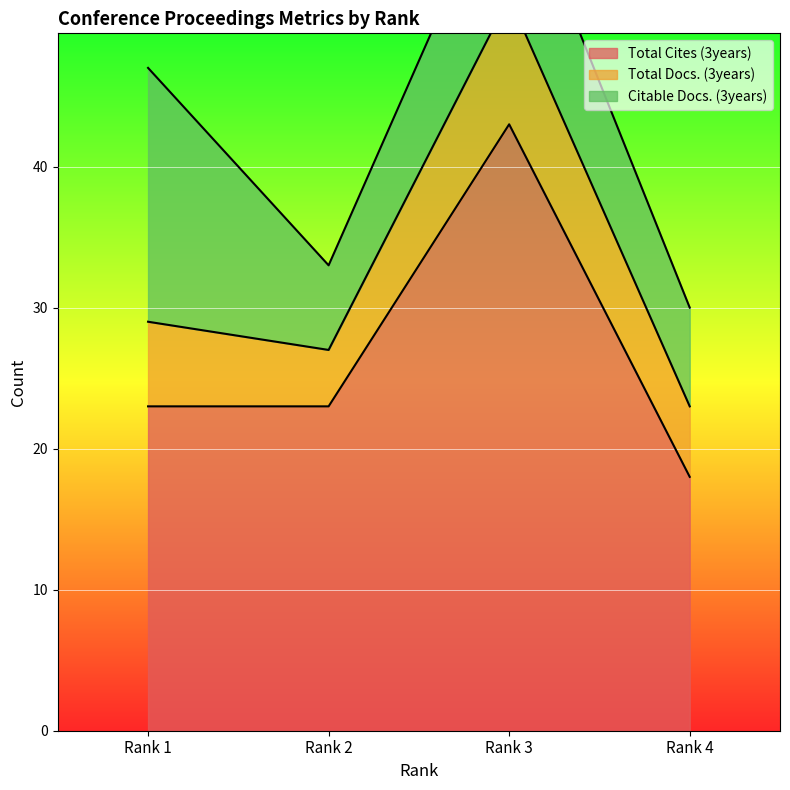

List the series in order of their peak value, lowest first.

Total Docs. (3years), Citable Docs. (3years), Total Cites (3years)